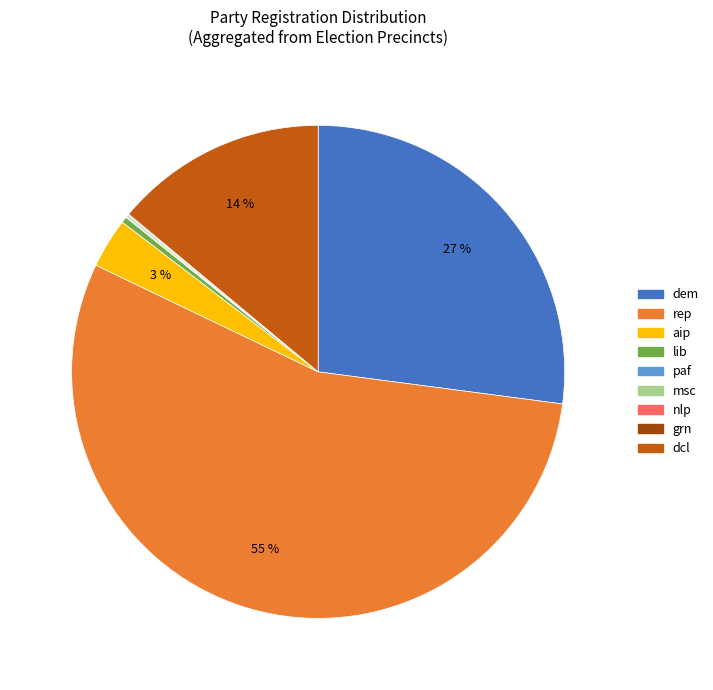

To the nearest percent, what is the average slice percentage?

11%